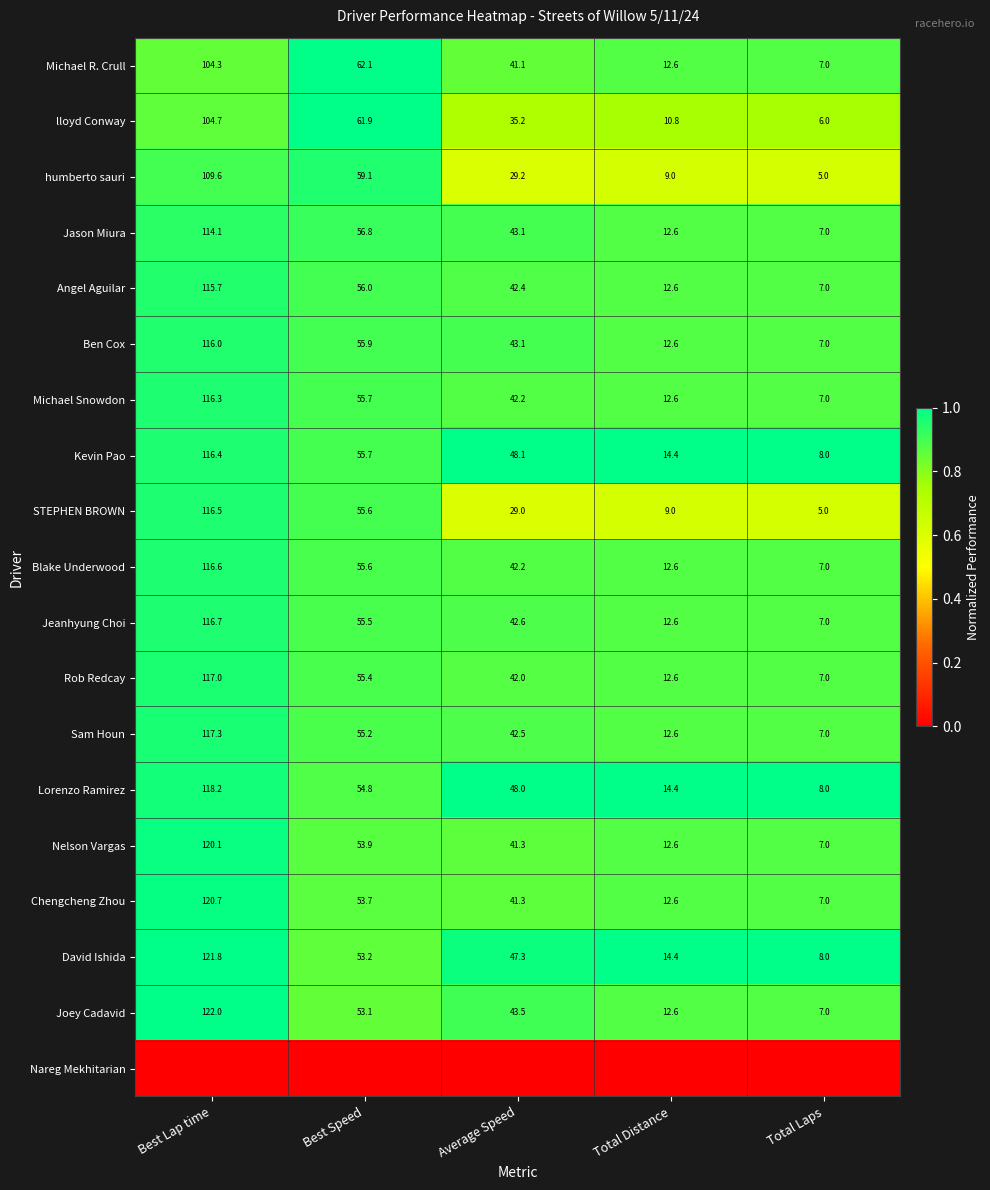

List the labels in order of Michael Snowdon value, smallest first.

Total Laps, Total Distance, Average Speed, Best Speed, Best Lap time